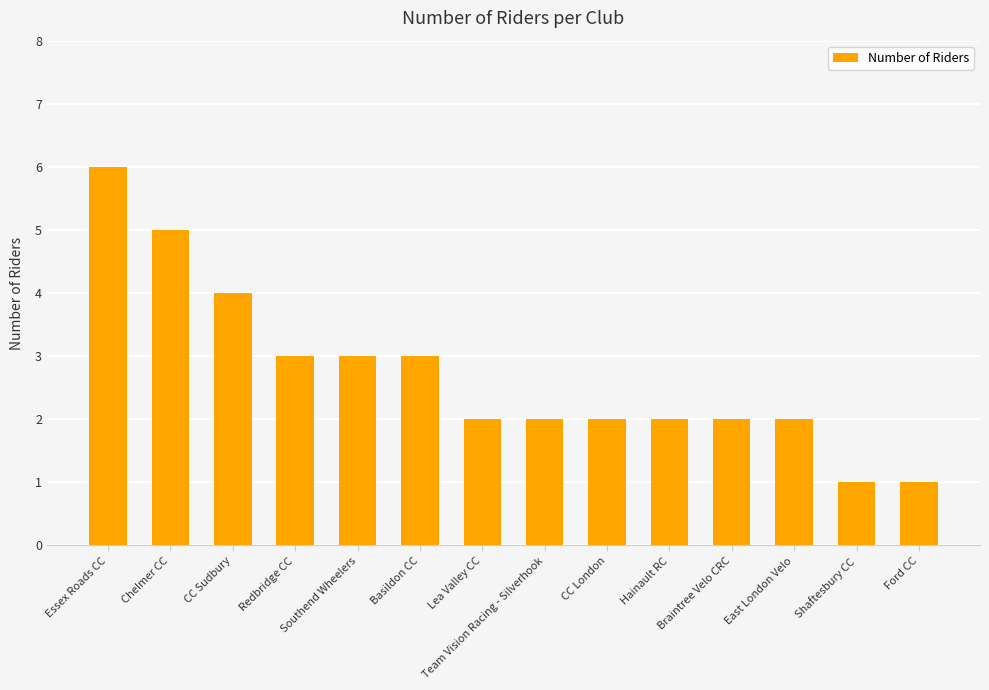

Reading left to right, extract all data points from this chart.

Essex Roads CC=6	Chelmer CC=5	CC Sudbury=4	Redbridge CC=3	Southend Wheelers=3	Basildon CC=3	Lea Valley CC=2	Team Vision Racing - Silverhook=2	CC London=2	Hainault RC=2	Braintree Velo CRC=2	East London Velo=2	Shaftesbury CC=1	Ford CC=1